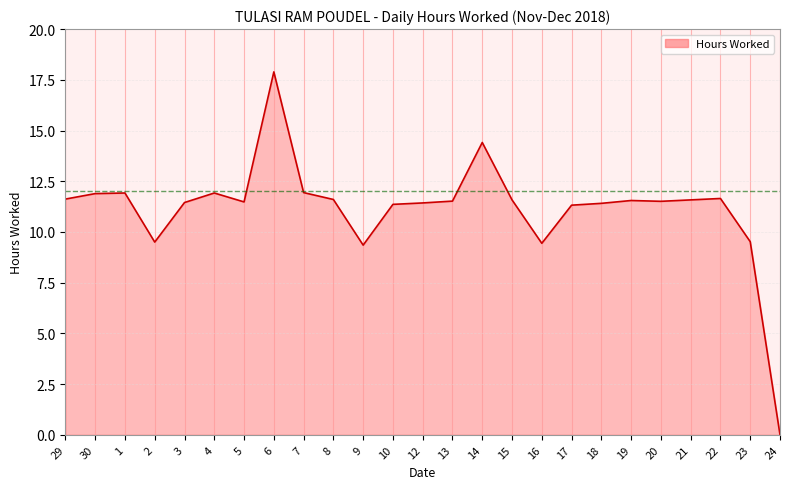

What position from the left is 14?

15